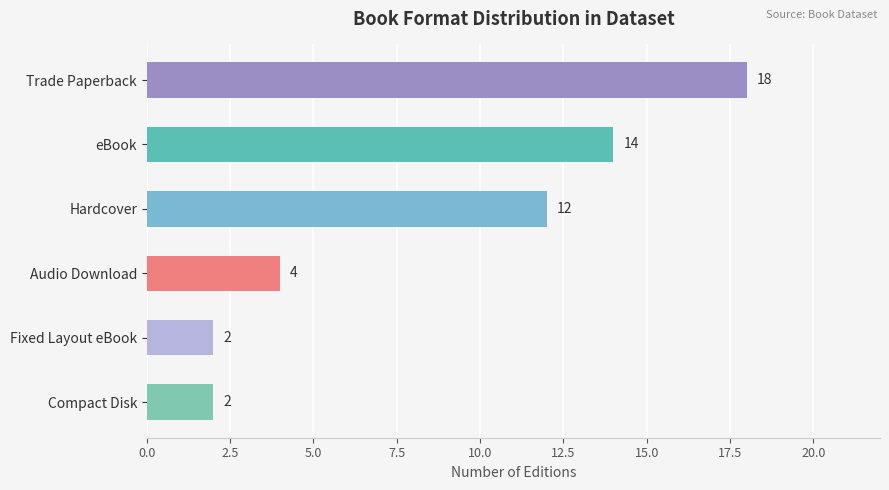

The value at eBook is 7. True or false?

False